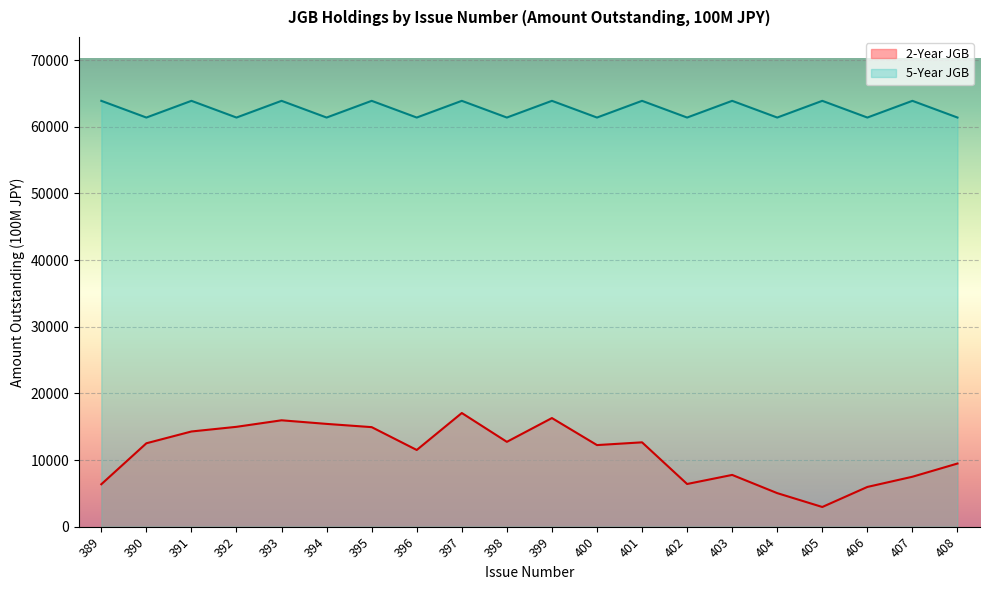

Read the 5-Year JGB value at 390.

61382